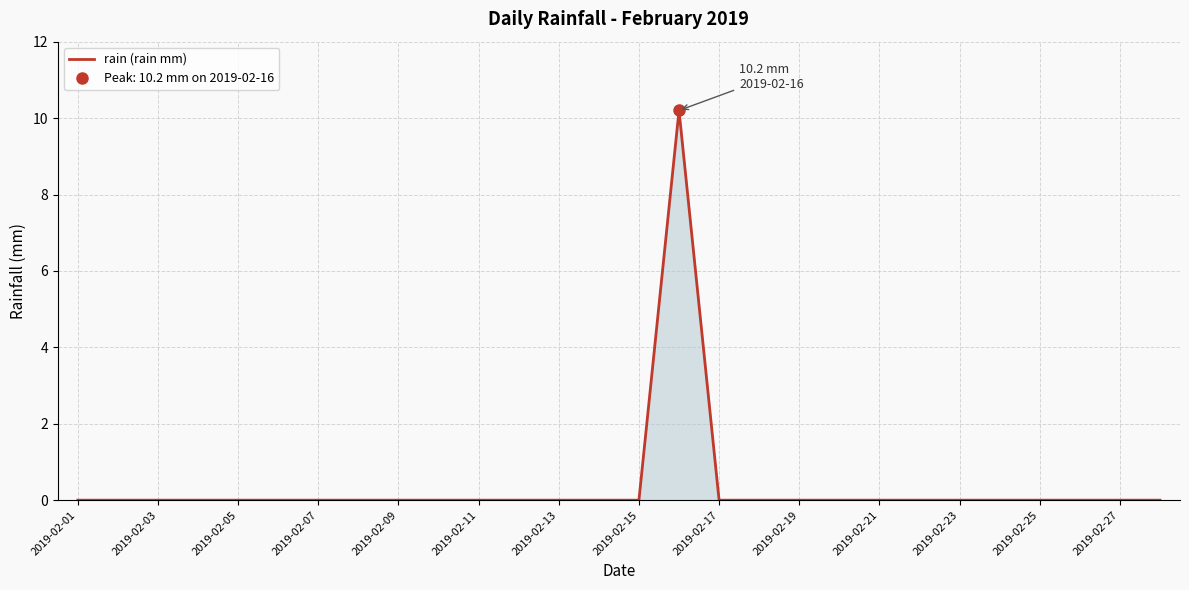

The rain (rain mm) series shows -4.2 at 2019-02-07. True or false?

False